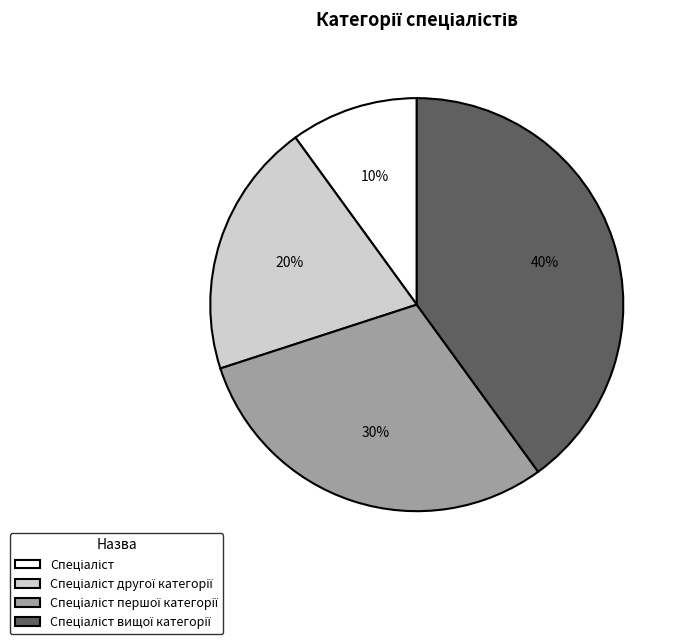

How many segments does this pie chart have?

4